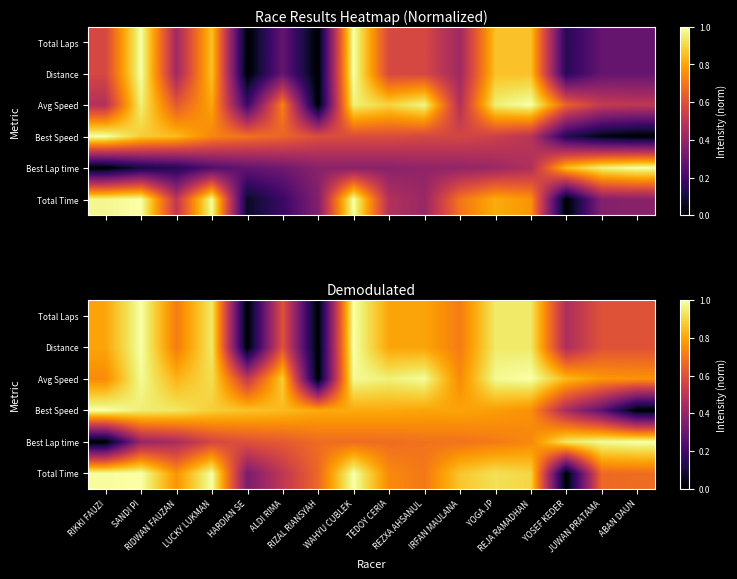

What is the total value across all series at WAHYU CUBLEK?

5.5